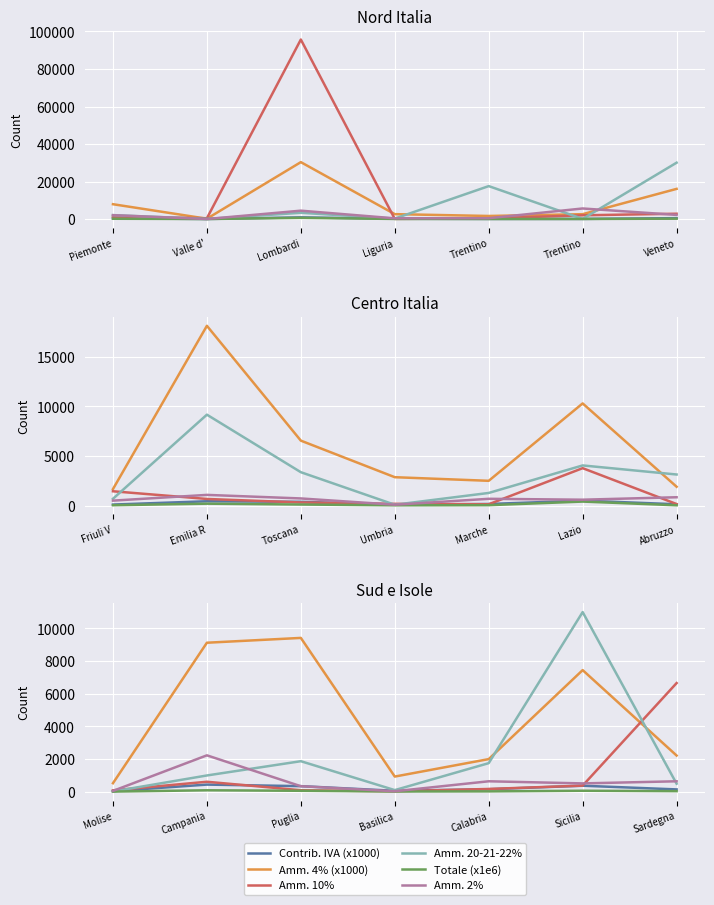

What is the average value of the Amm. 4% (x1000) series?

4516.7